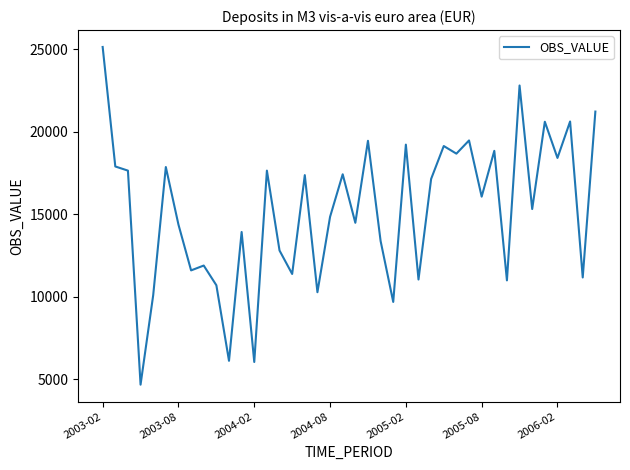

Does the chart display data point markers on the line(s)?

No